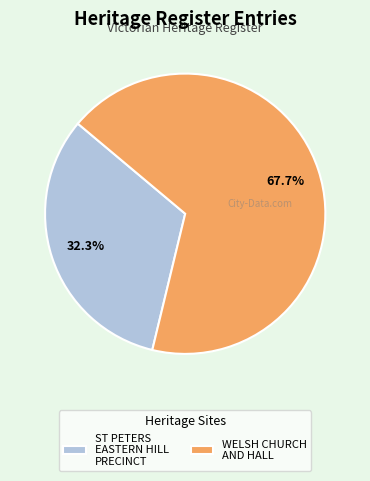

What portion of the pie excludes ST PETERS EASTERN HILL PRECINCT?

67.7%